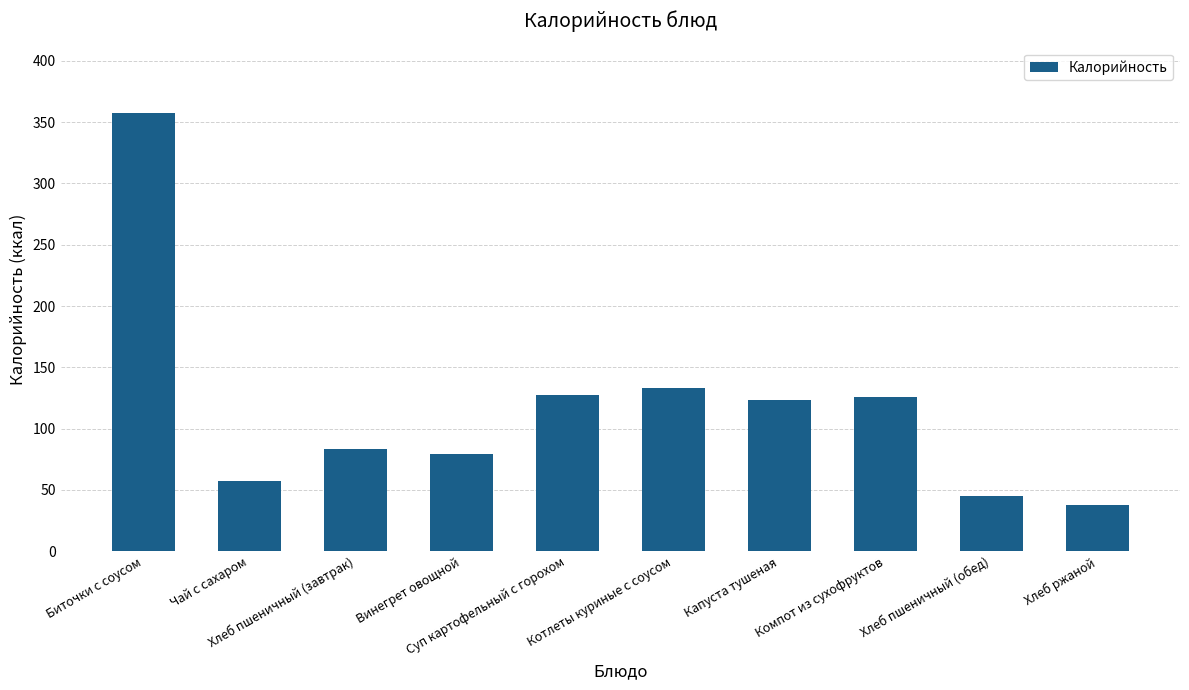

What is the minimum value shown in the chart?

38.0